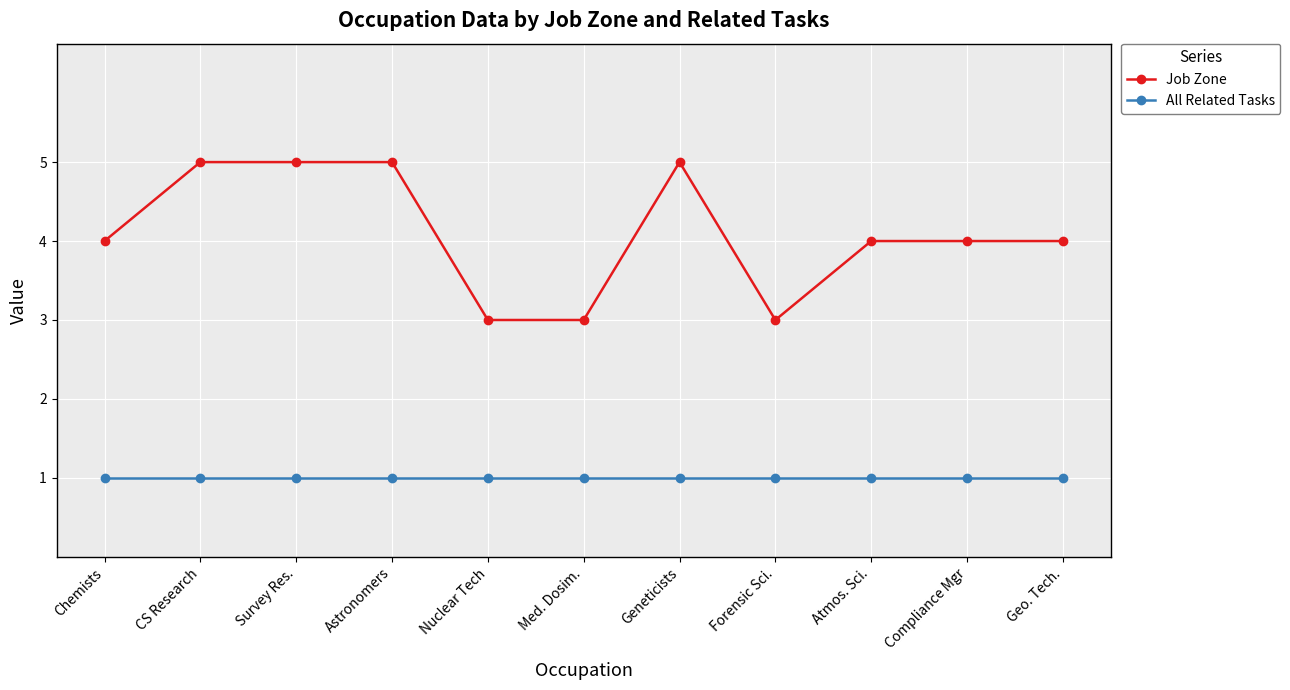

What is the total value across all series at Astronomers?

6